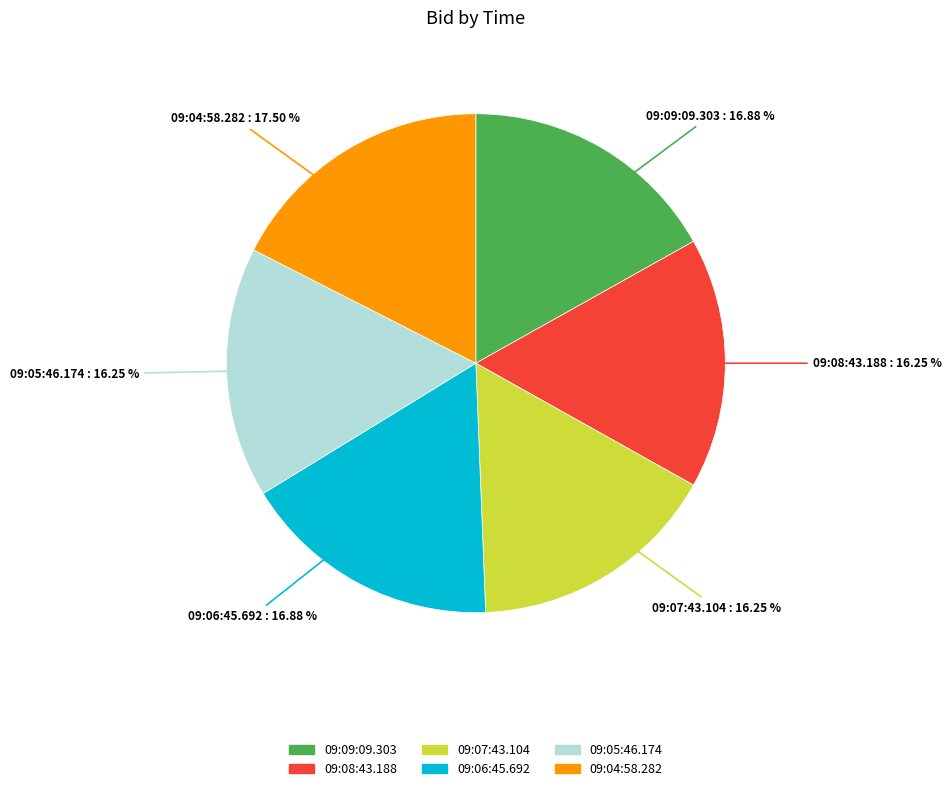

Is there any slice that represents more than half of the pie?

No